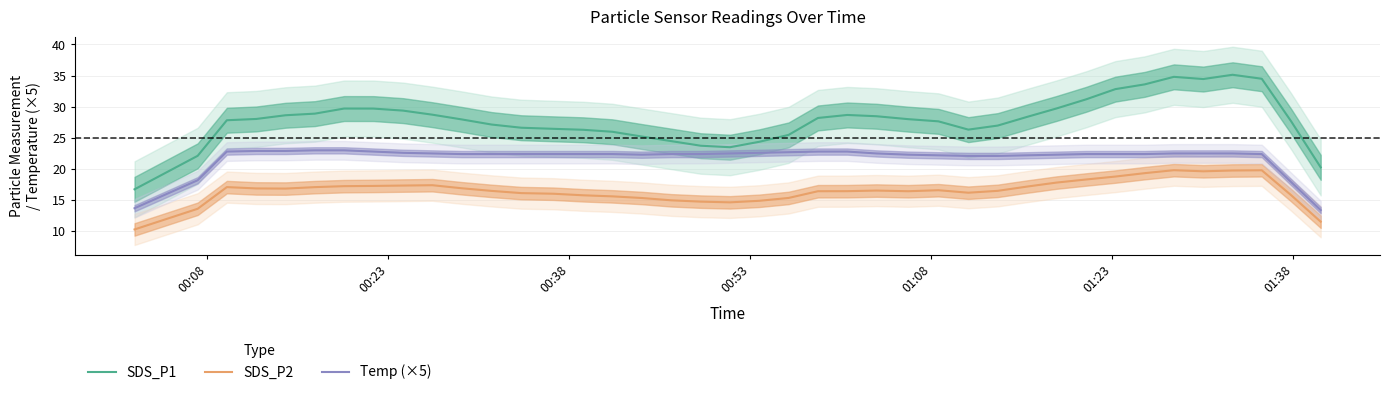

In Temp (×5), how many points are lower than both neighbors (excluding endpoints)?

1